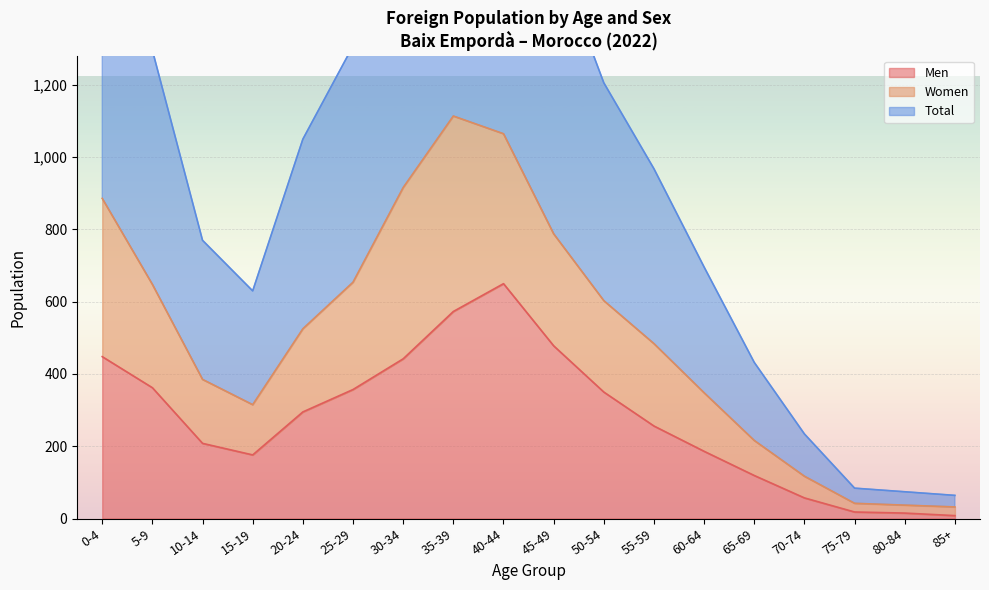

Reading right to left, extract all data points from this chart.

Men: 85+=8	80-84=15	75-79=18	70-74=57	65-69=119	60-64=186	55-59=256	50-54=350	45-49=478	40-44=650	35-39=573	30-34=442	25-29=357	20-24=295	15-19=176	10-14=208	5-9=362	0-4=448
Women: 85+=32	80-84=37	75-79=42	70-74=117	65-69=216	60-64=348	55-59=484	50-54=603	45-49=788	40-44=1065	35-39=1114	30-34=916	25-29=654	20-24=525	15-19=315	10-14=385	5-9=648	0-4=886
Total: 85+=64	80-84=74	75-79=84	70-74=234	65-69=432	60-64=696	55-59=968	50-54=1206	45-49=1576	40-44=2130	35-39=2228	30-34=1832	25-29=1308	20-24=1050	15-19=630	10-14=770	5-9=1296	0-4=1772